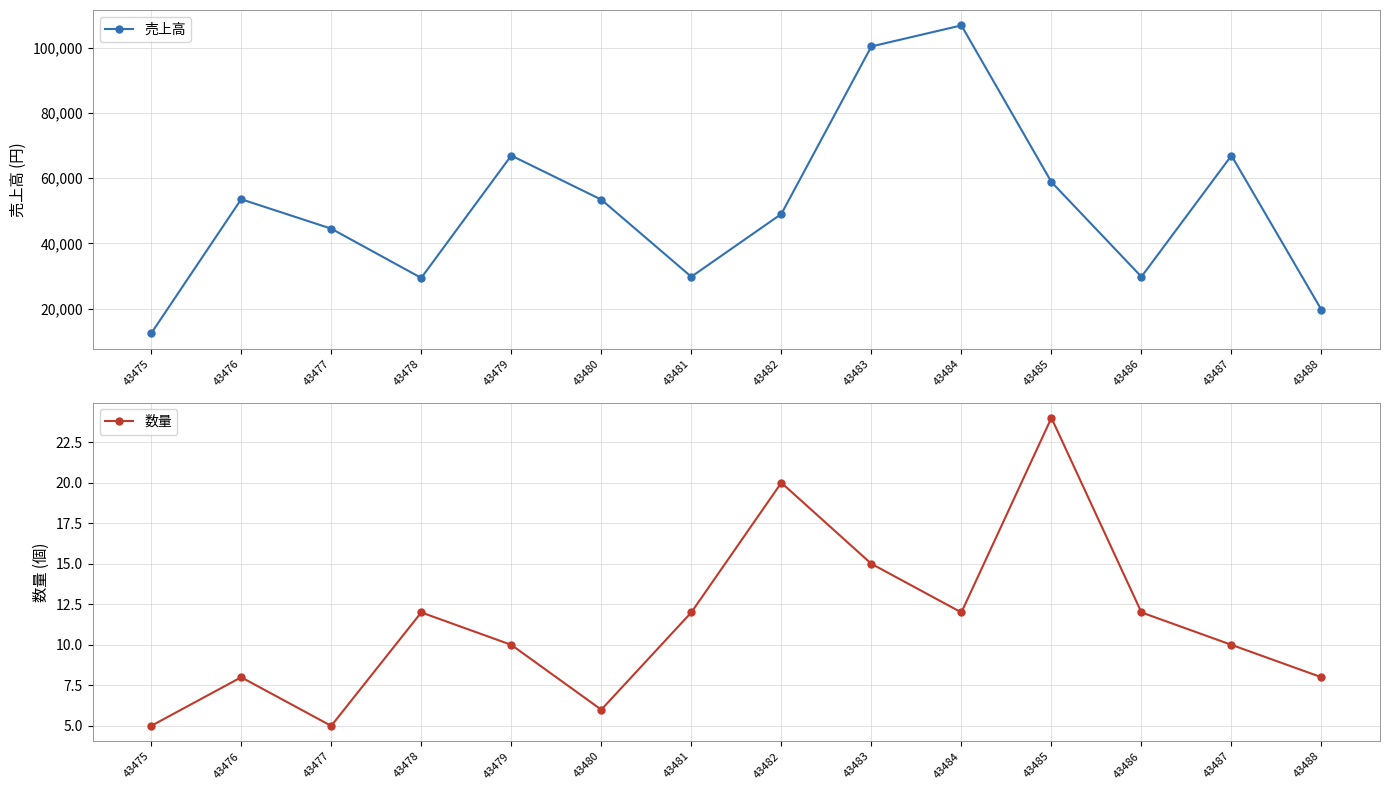

Count the number of categories in the chart.

14